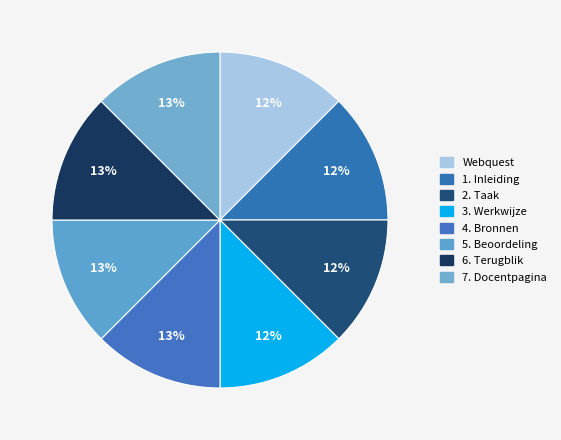

To the nearest percent, what portion does 4. Bronnen represent?

13%